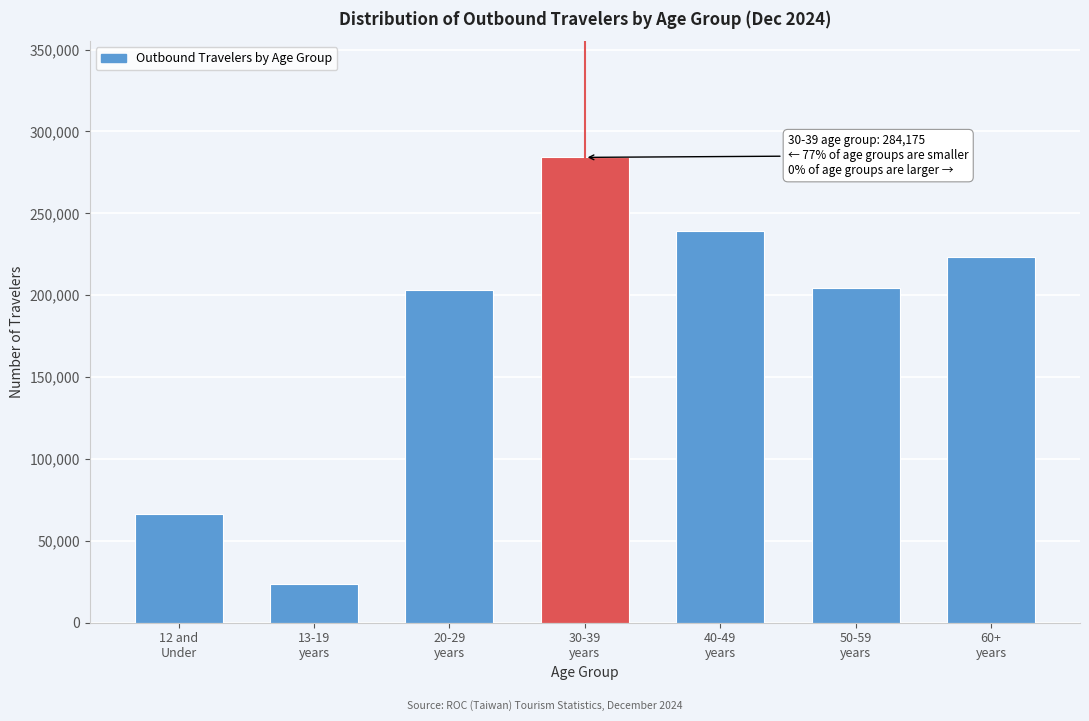

What is the sum of all values?

1244600